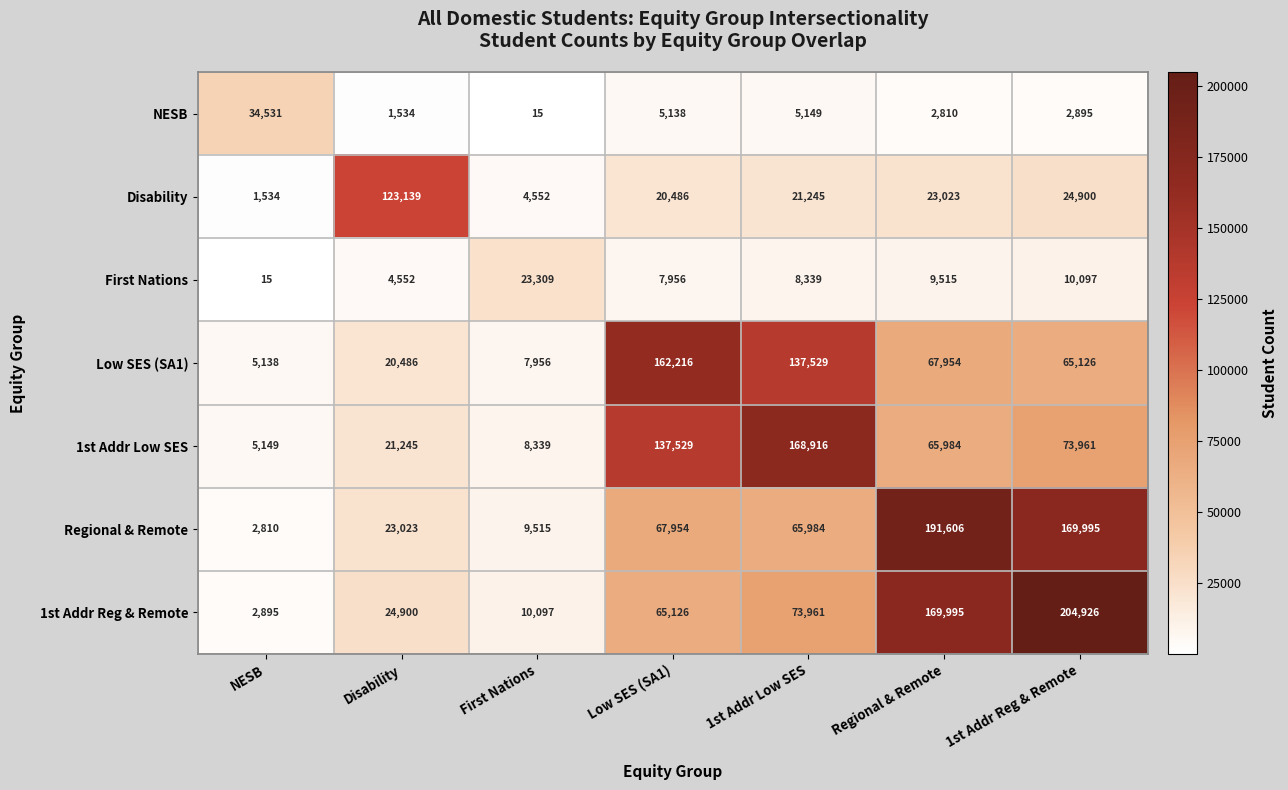

What is the greatest value displayed?

204926